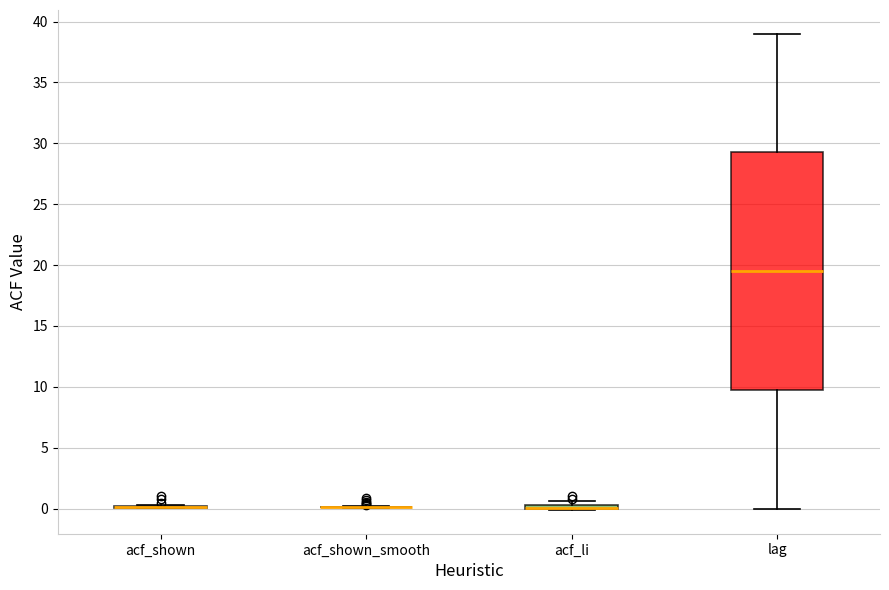

Comparing the boxes themselves (not the whiskers), which one is the tallest?

lag